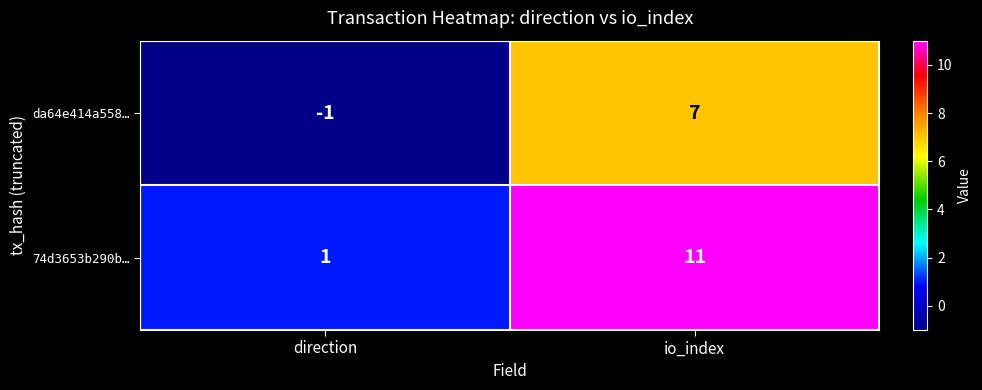

The da64e414a558… series shows 7 at io_index. True or false?

True